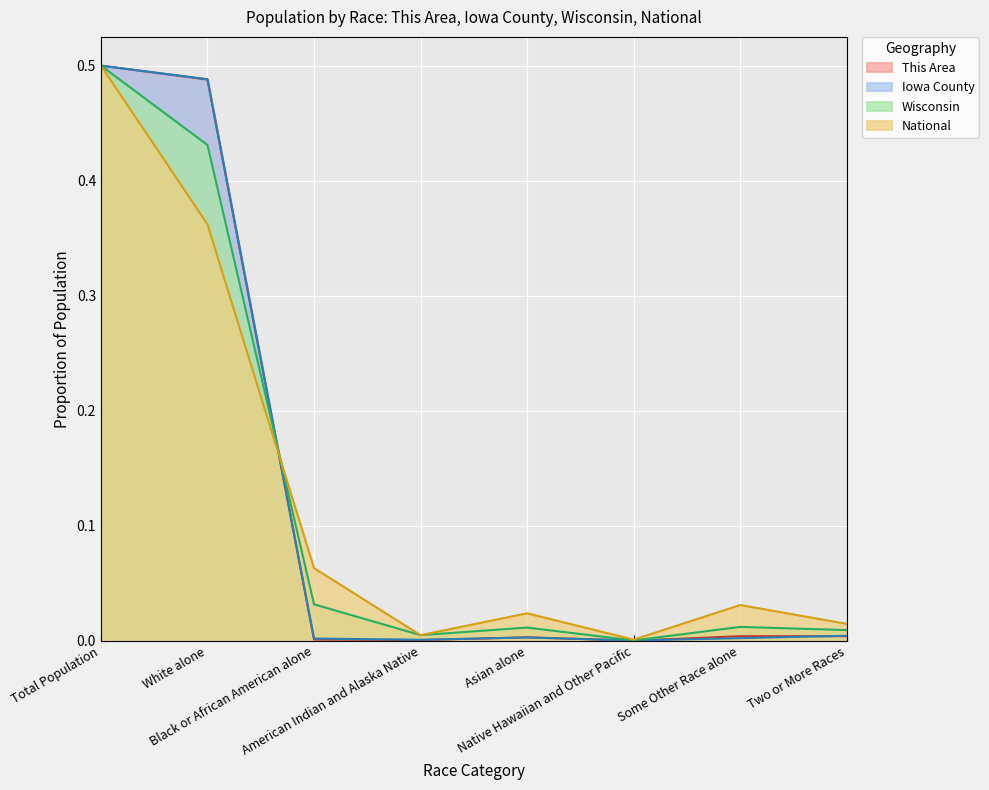

How many lines are shown in the chart?

4